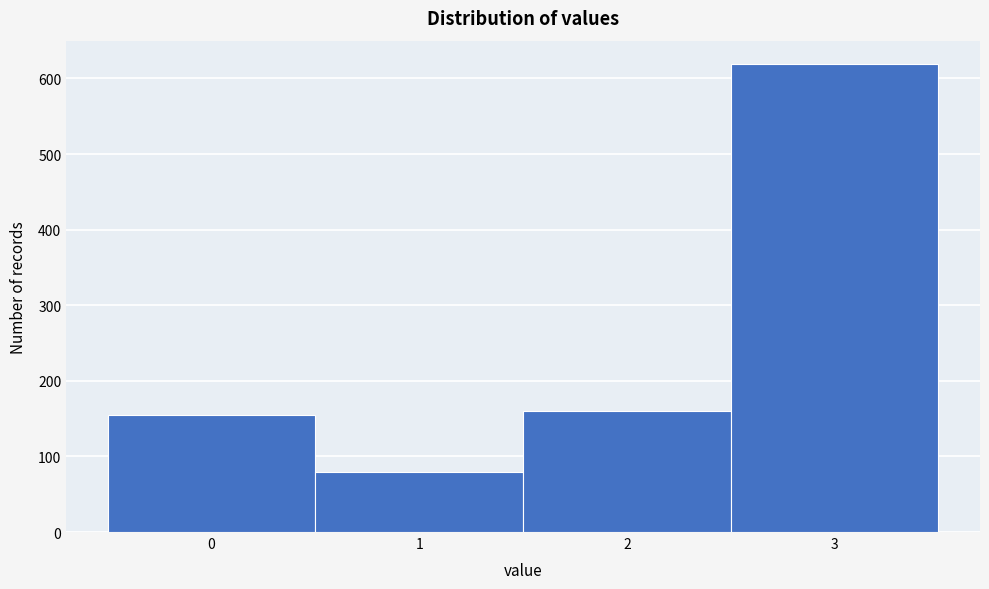

Reading left to right, extract all data points from this chart.

0=155	1=79	2=160	3=619